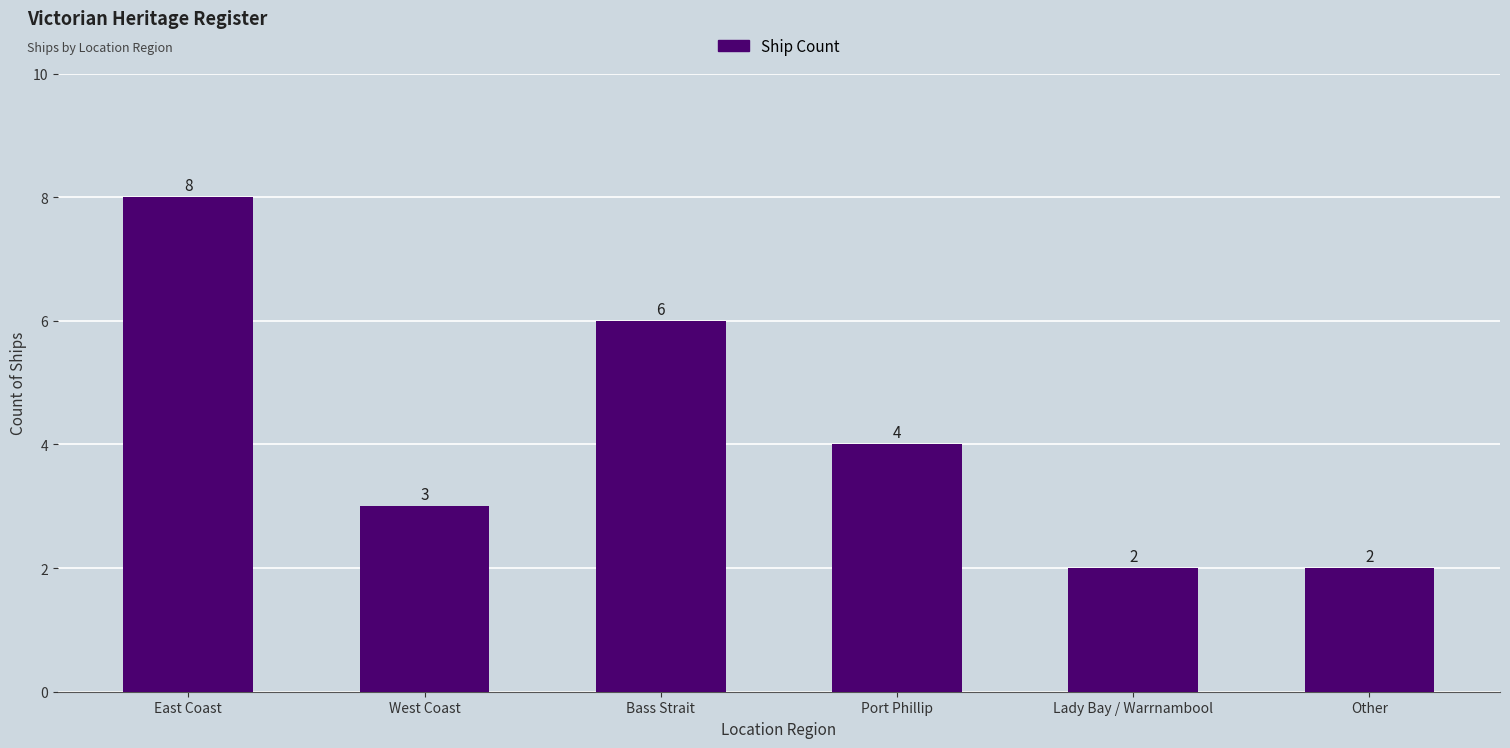

Approximately how many times larger is the value at Bass Strait compared to East Coast?

0.8